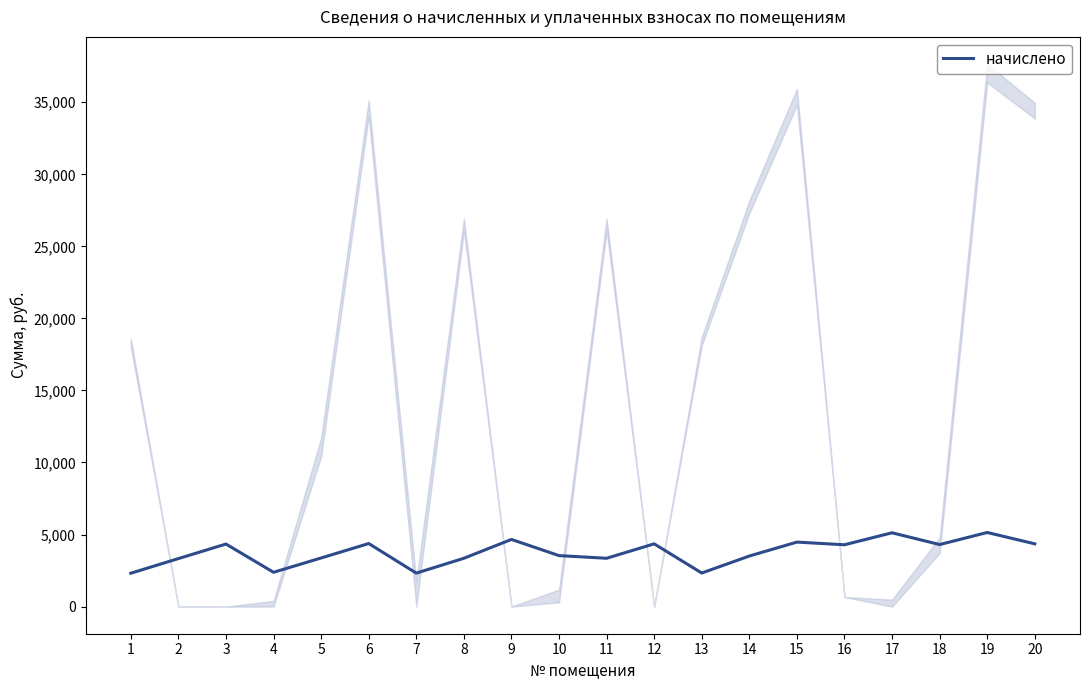

Between 10 and 1, which is larger?

10